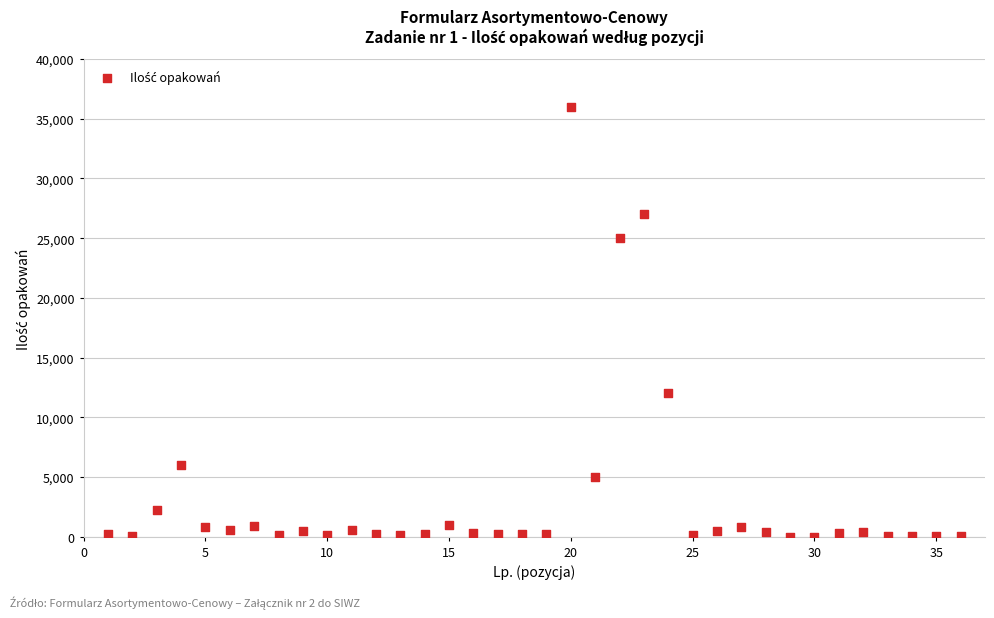

What is the range of Y values (max minus min)?

35996